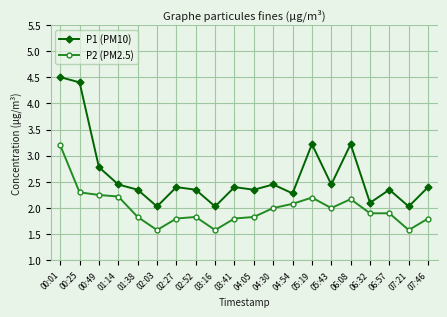

List the series in order of their overall mean, lowest first.

P2 (PM2.5), P1 (PM10)